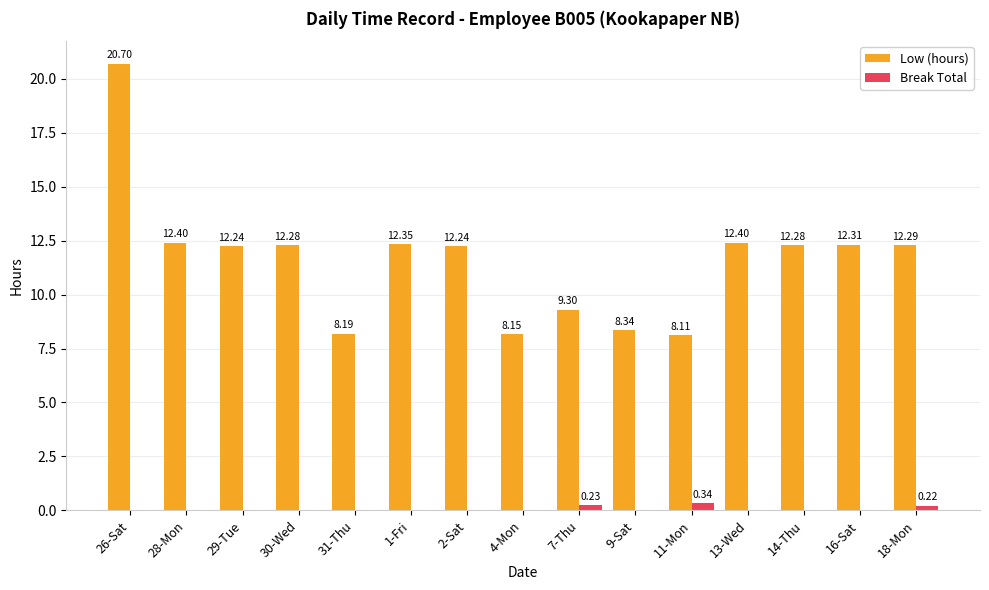

Which series has the largest total across all categories?

Low (hours)